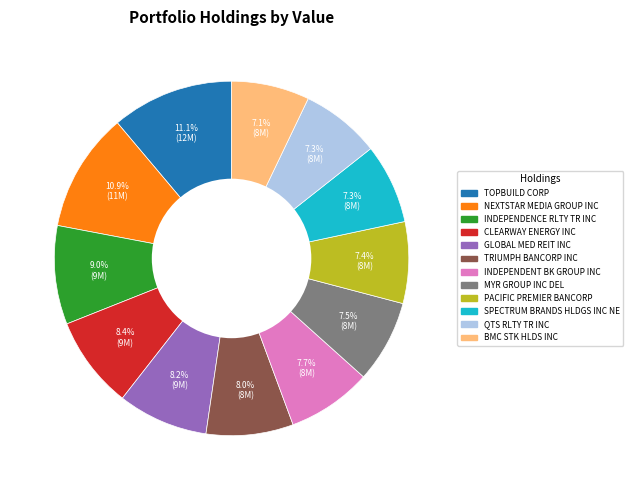

Do QTS RLTY TR INC and MYR GROUP INC DEL together represent more than half of the pie?

No